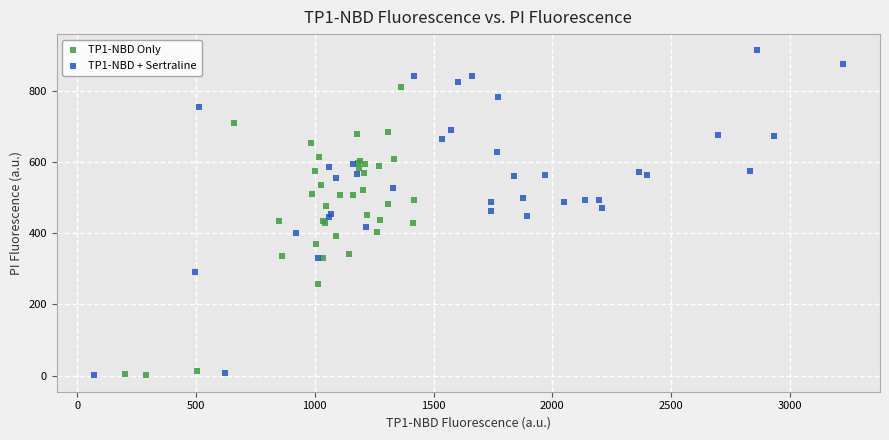

Which series reaches the maximum Y coordinate?

TP1-NBD + Sertraline